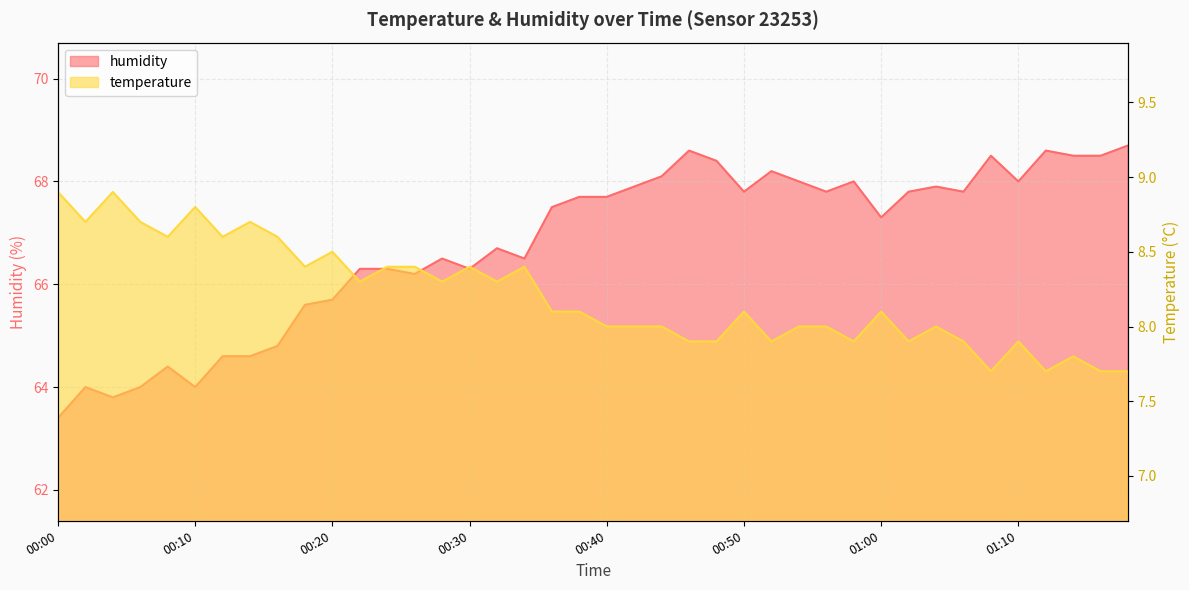

The temperature series shows 12.5 at 01:10. True or false?

False